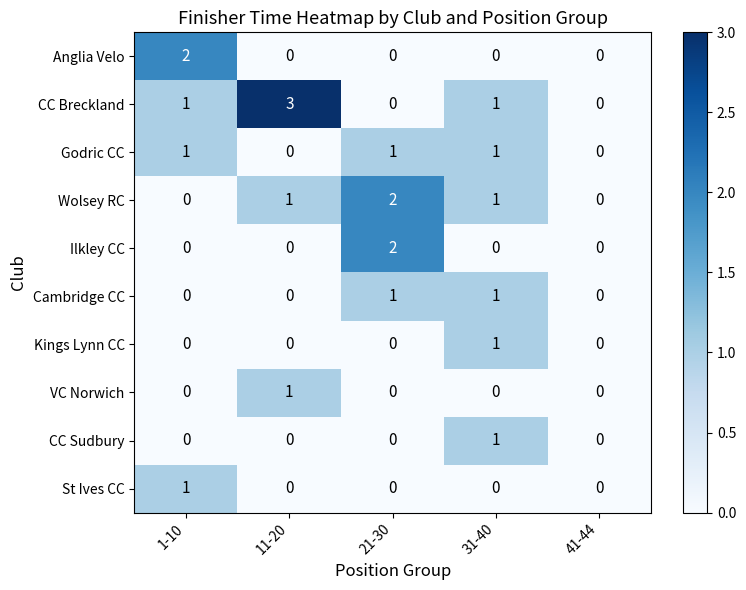

Which series changed the most between 11-20 and 31-40?

CC Breckland